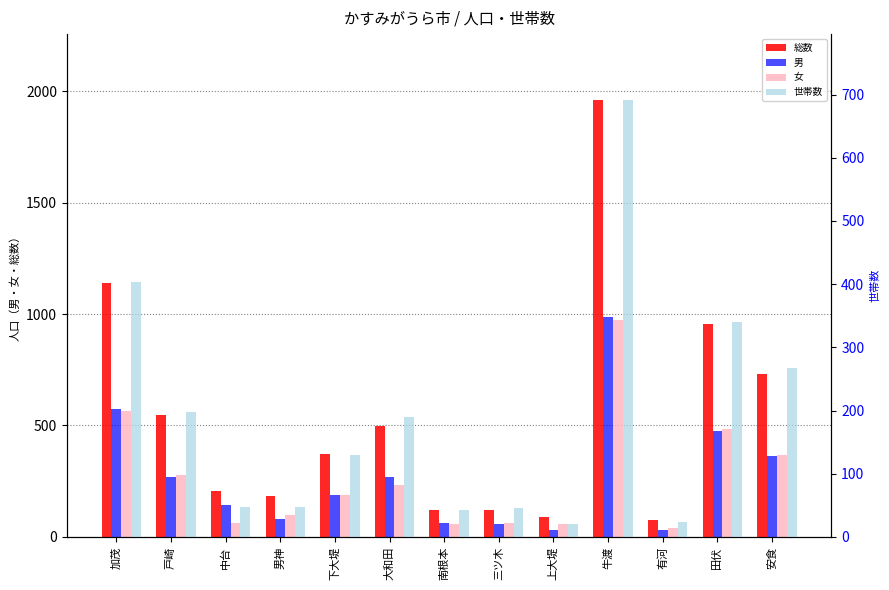

Which label corresponds to the largest value in the chart?

牛渡